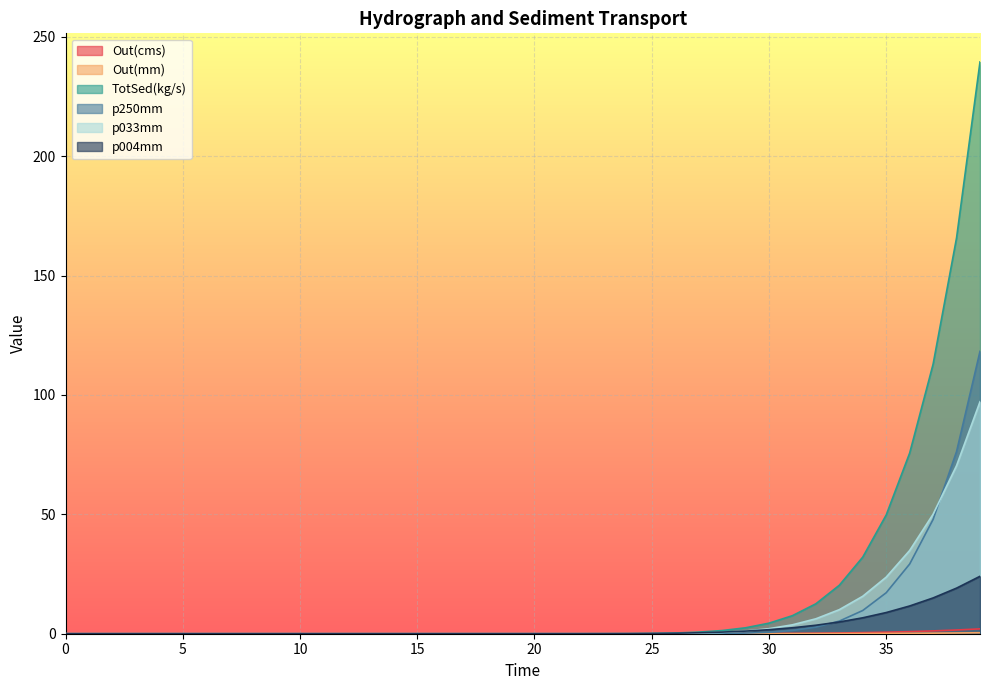

How many lines are shown in the chart?

6